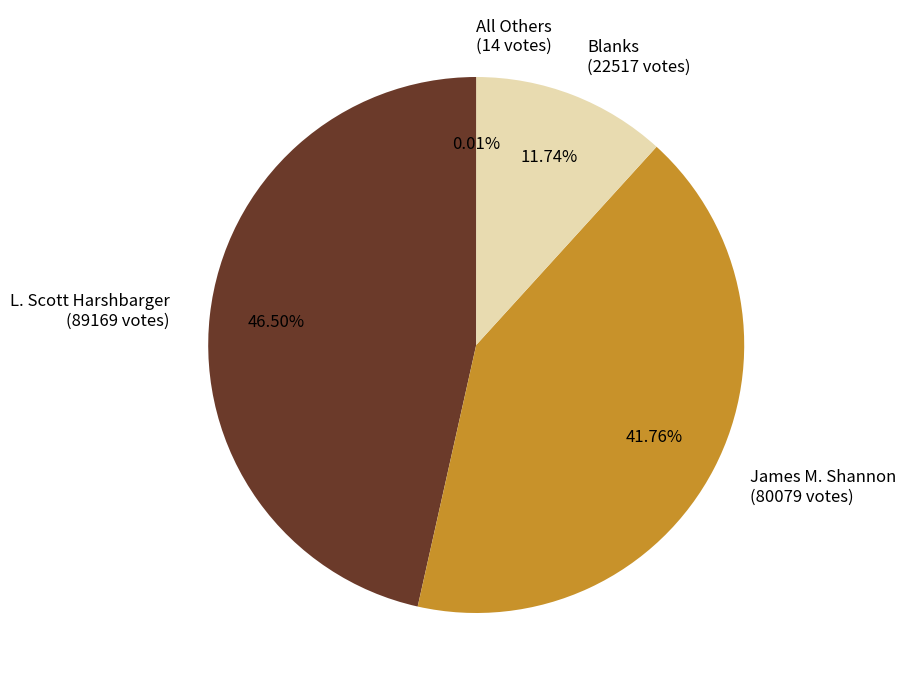

Does any single category account for the majority?

No